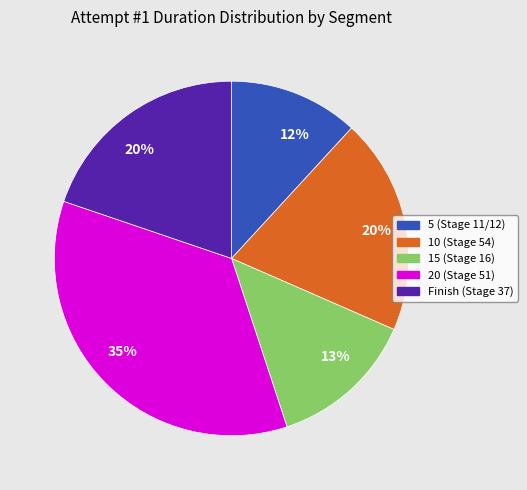

To the nearest percent, what is the average slice percentage?

20%